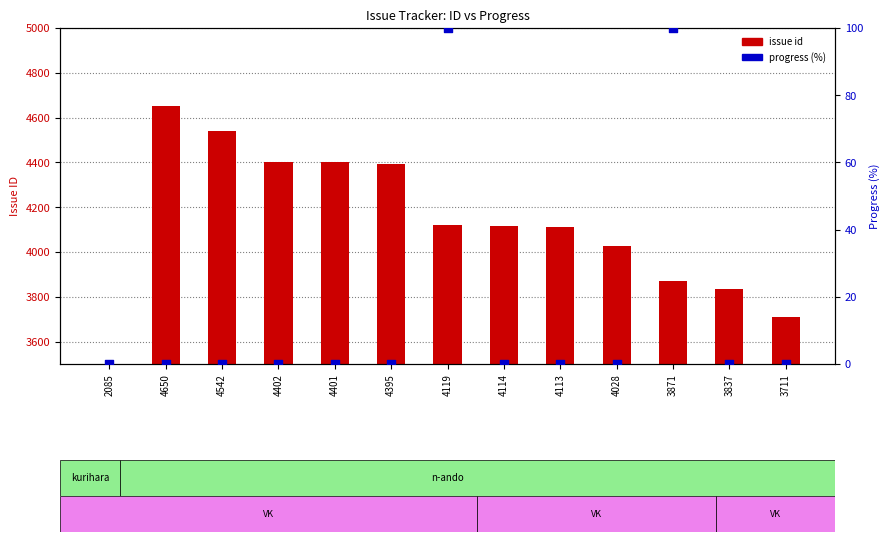

Which series reaches the maximum Y coordinate?

issue id